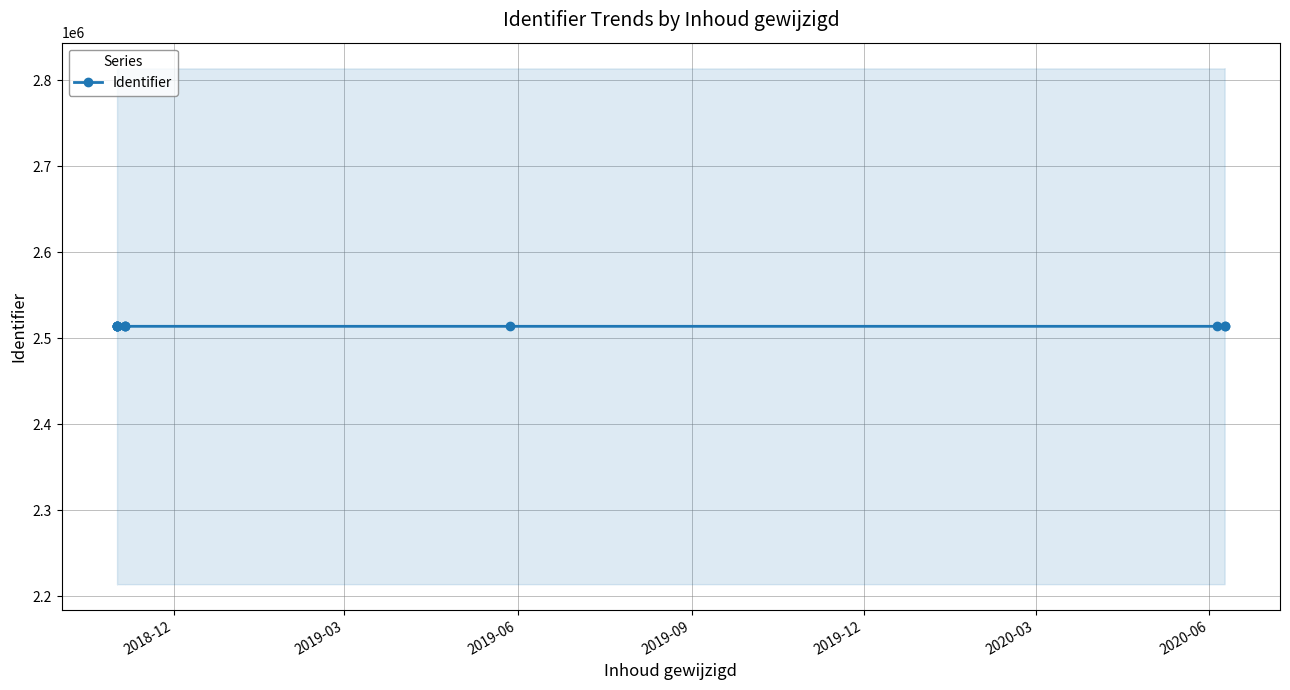

What is the smallest value displayed?

2513946